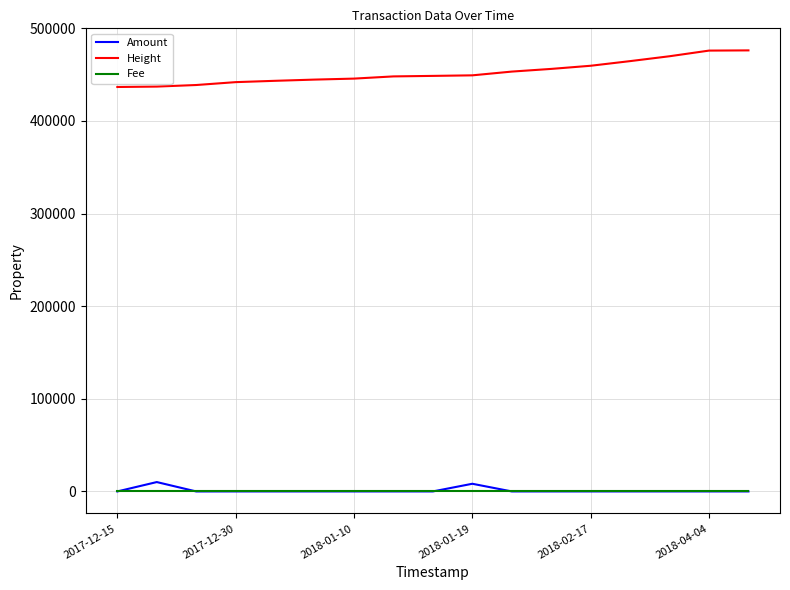

True or false: Fee and Height cross at least once.

False